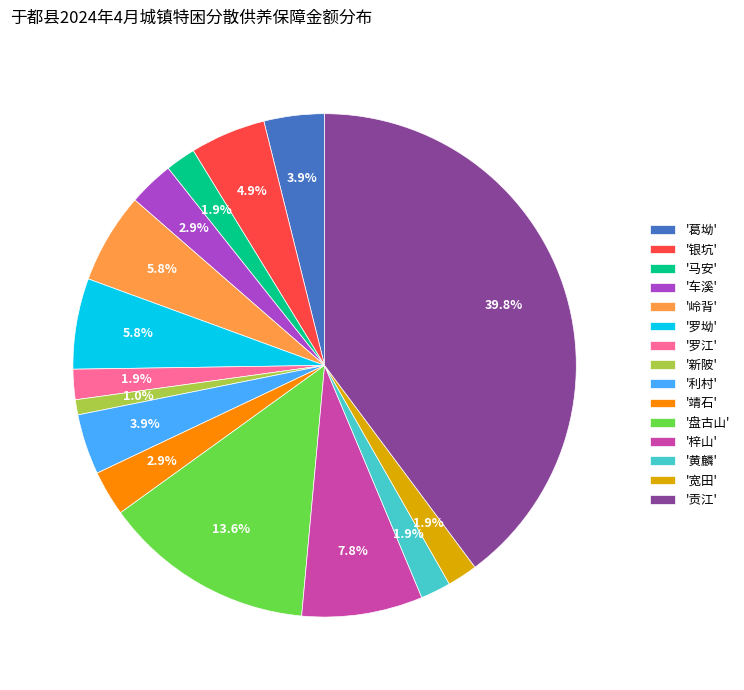

Which slice is the largest?

'贡江'